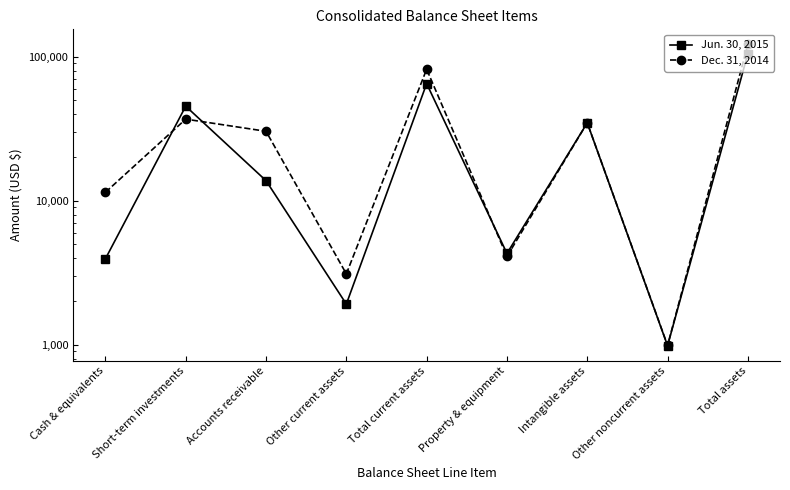

What is the label of the 2nd point from the left?

Short-term investments